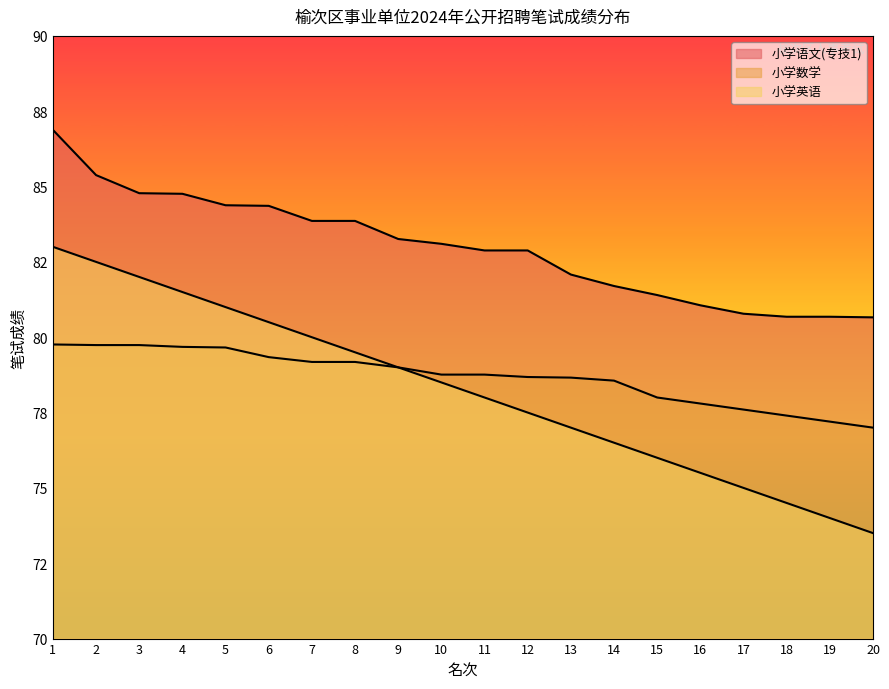

Which series changed the most between 7 and 16?

小学英语